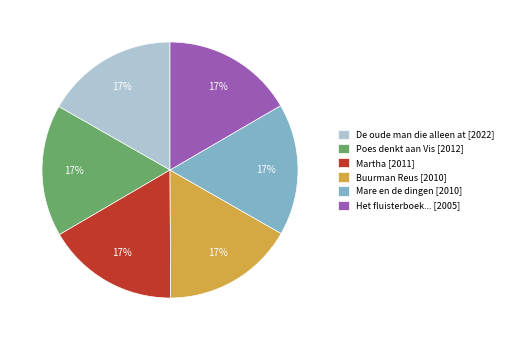

To the nearest percent, what is the average slice percentage?

17%